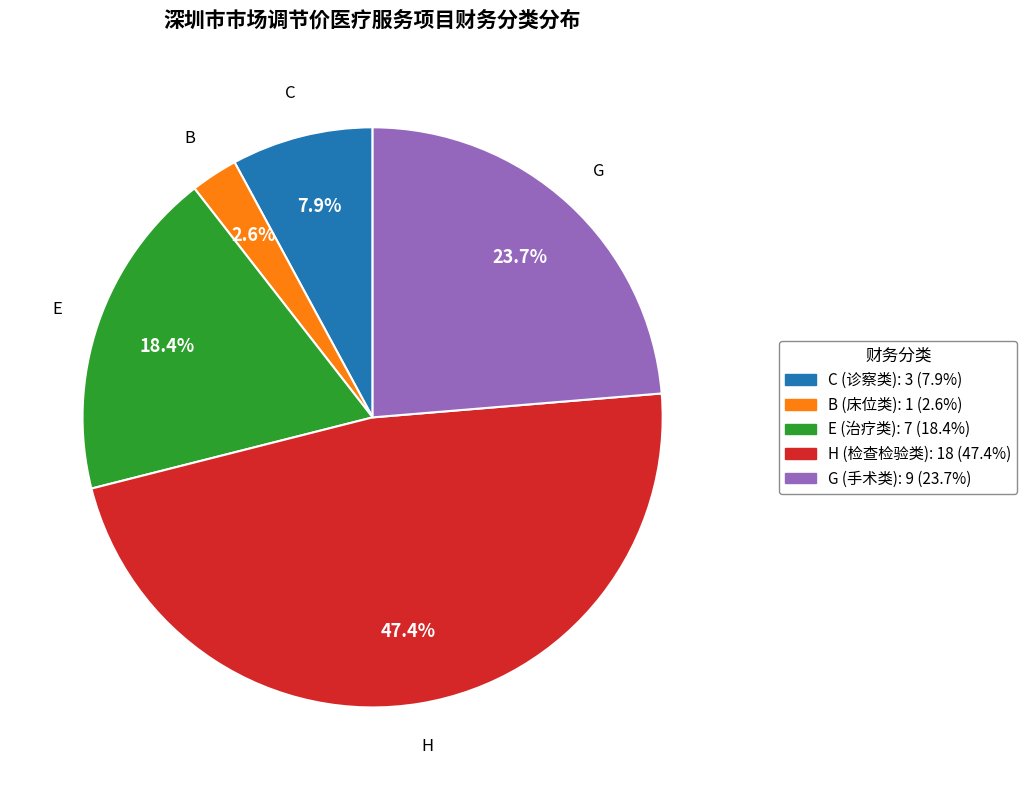

Approximately how many times larger is the value at G compared to H?

0.5